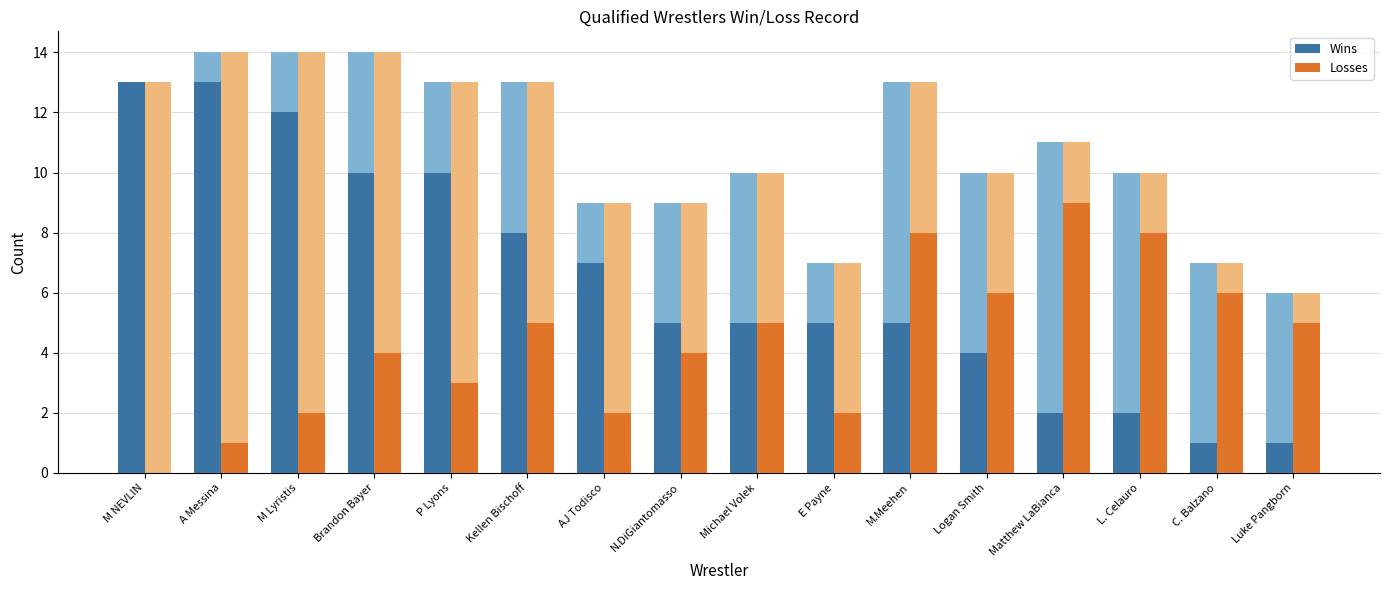

Reading left to right, what are all the values shown in this chart?

Wins: M NEVLIN=13	A Messina=13	M Lyristis=12	Brandon Bayer=10	P Lyons=10	Kellen Bischoff=8	AJ Todisco=7	N.DiGiantomasso=5	Michael Volek=5	E Payne=5	M.Meehen=5	Logan Smith=4	Matthew LaBianca=2	L. Celauro=2	C. Balzano=1	Luke Pangborn=1
Losses: M NEVLIN=0	A Messina=1	M Lyristis=2	Brandon Bayer=4	P Lyons=3	Kellen Bischoff=5	AJ Todisco=2	N.DiGiantomasso=4	Michael Volek=5	E Payne=2	M.Meehen=8	Logan Smith=6	Matthew LaBianca=9	L. Celauro=8	C. Balzano=6	Luke Pangborn=5